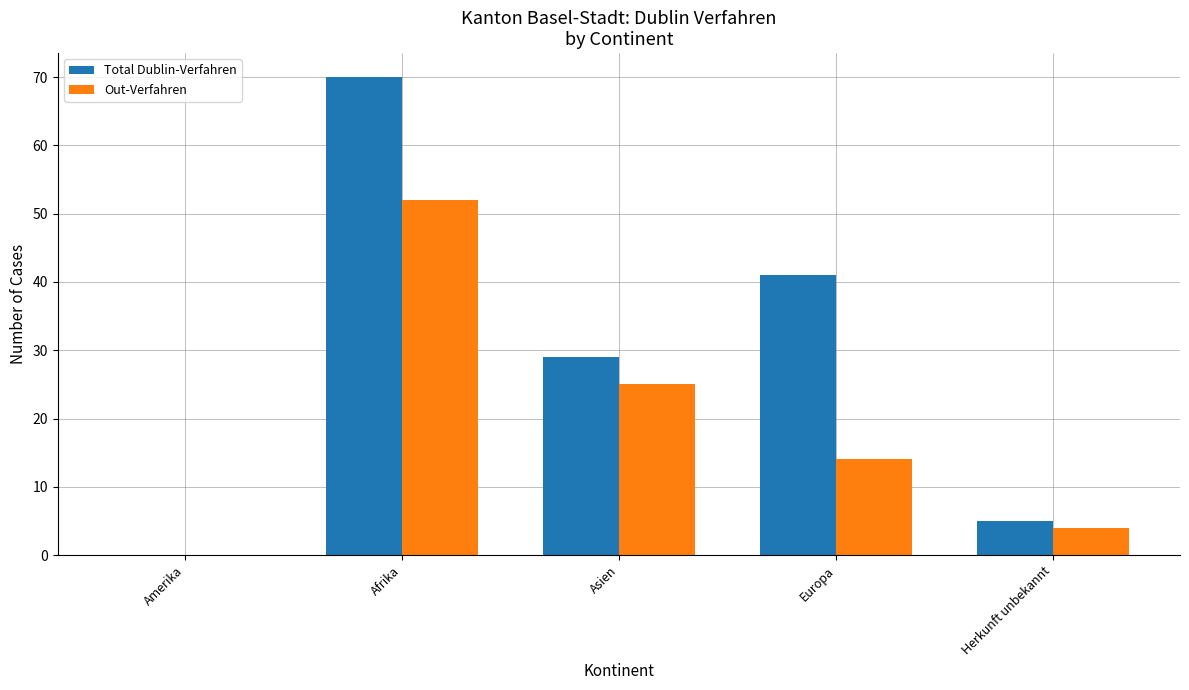

The value of Out-Verfahren at Amerika is 36. True or false?

False